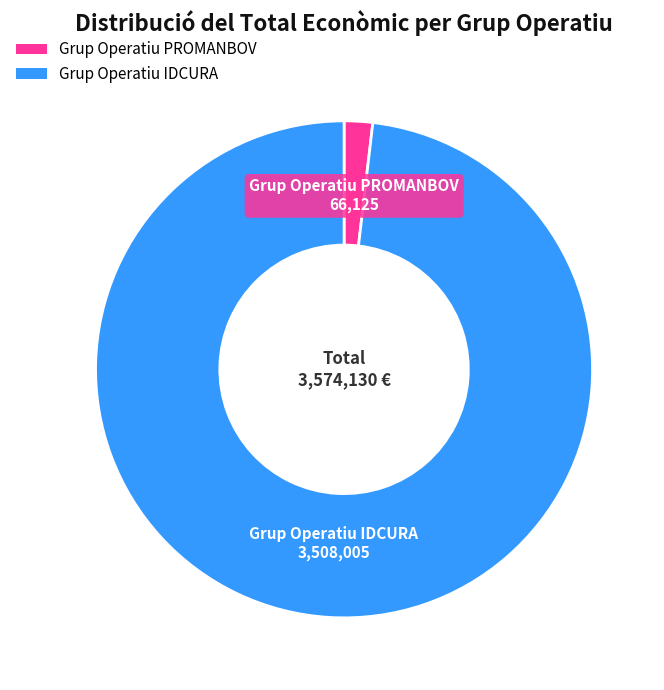

Combined, do Grup Operatiu PROMANBOV and Grup Operatiu IDCURA account for over 50%?

Yes